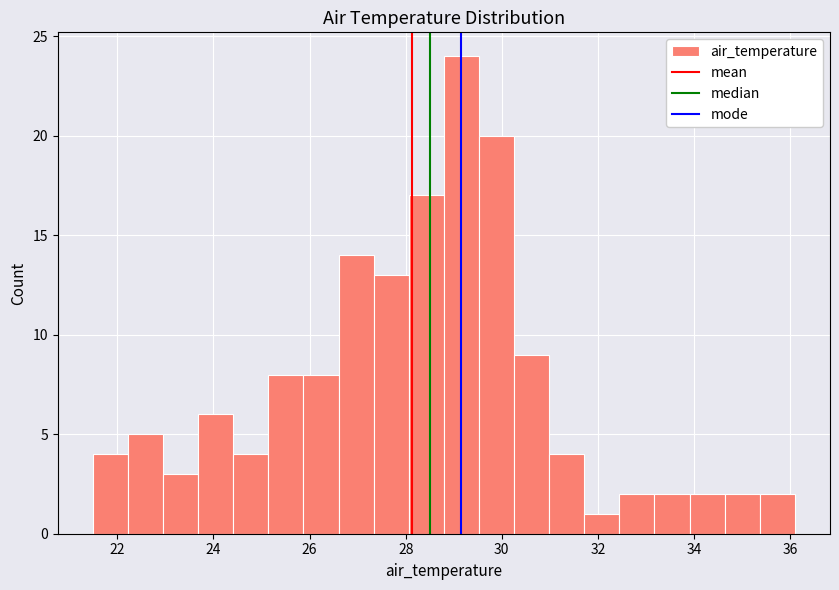

Read against the x-axis, roughly where is the centre of the tallest bar?

29.2